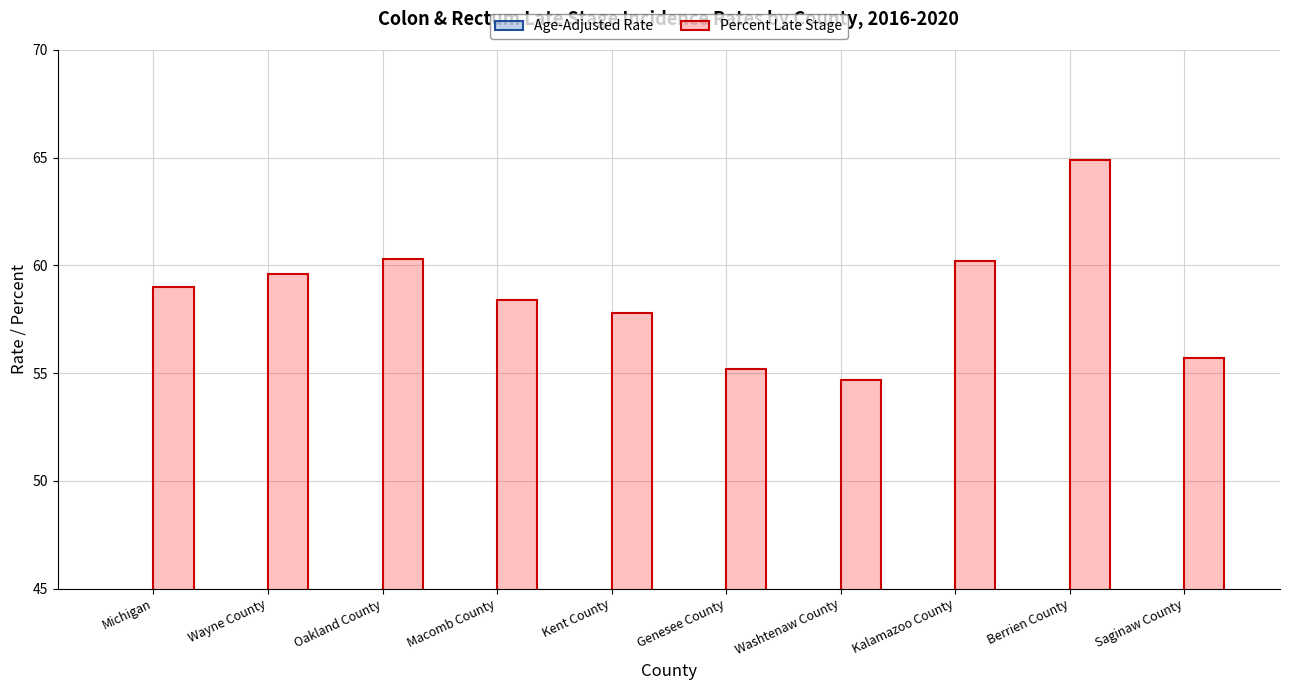

Which series has the largest range (max minus min)?

Age-Adjusted Rate